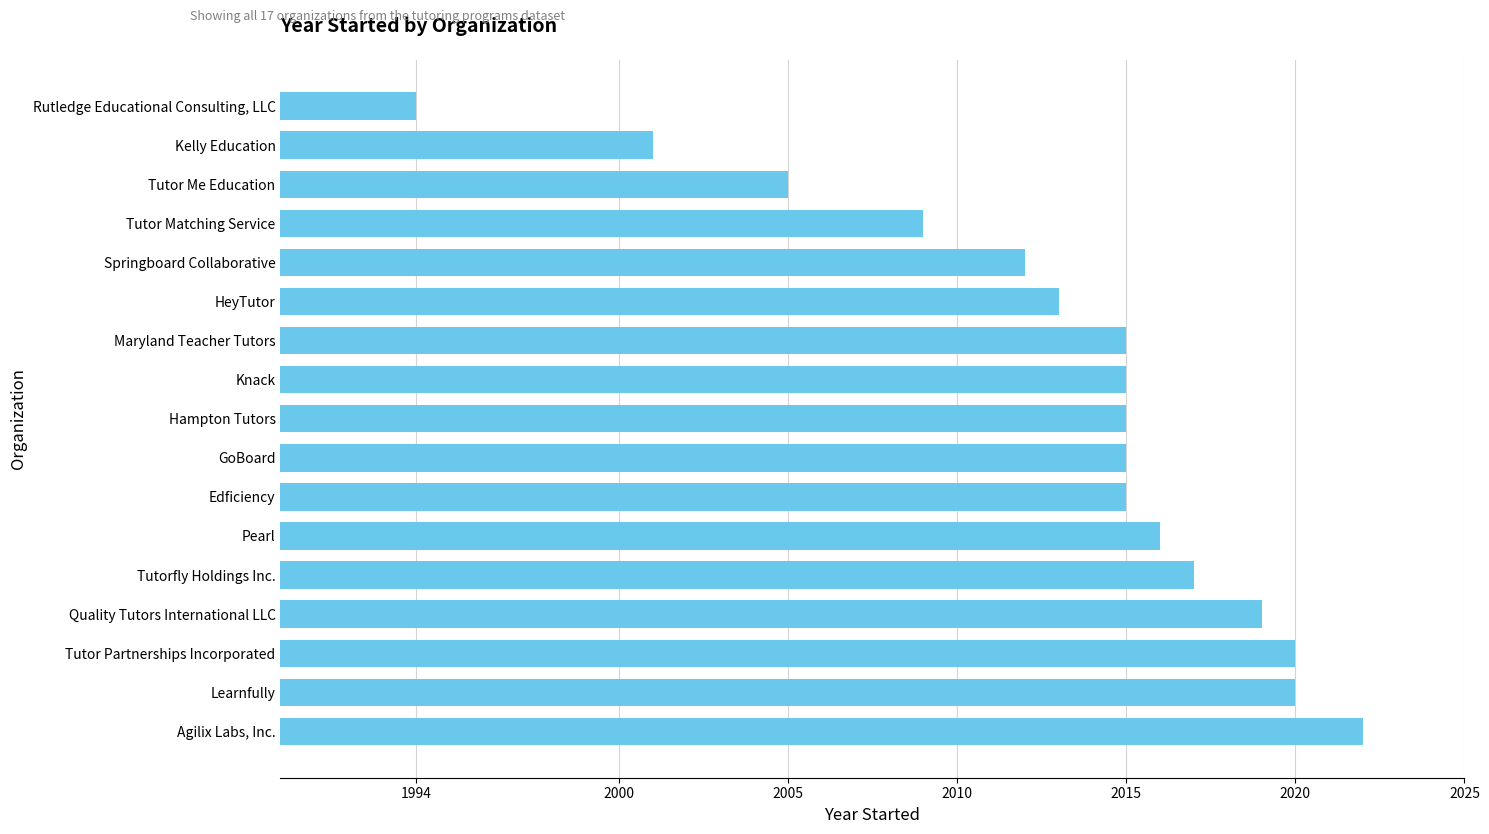

Reading top to bottom, list all the values displayed in this chart.

1994	2001	2005	2009	2012	2013	2015	2015	2015	2015	2015	2016	2017	2019	2020	2020	2022